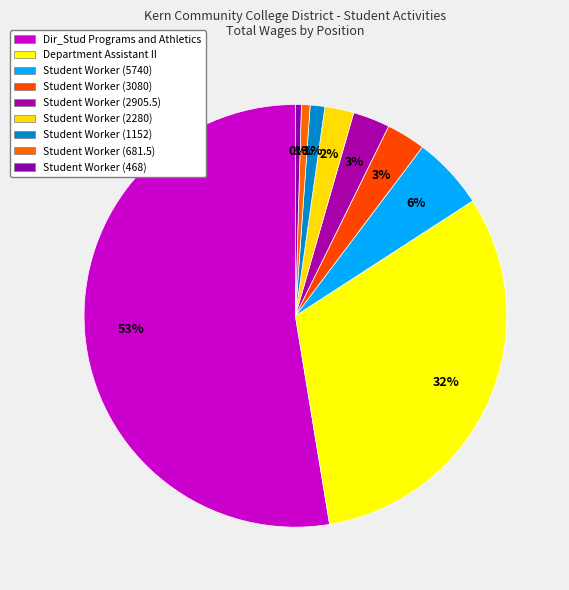

Count the number of slices in the pie.

9